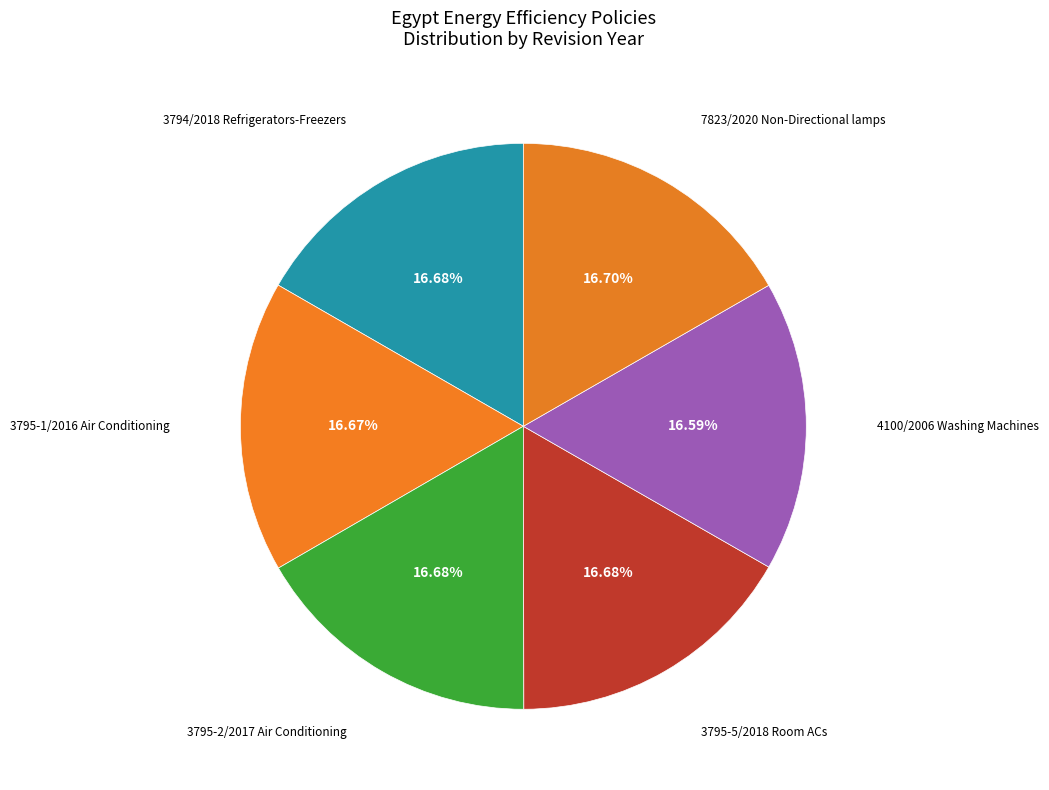

Is there a majority slice in this chart?

No